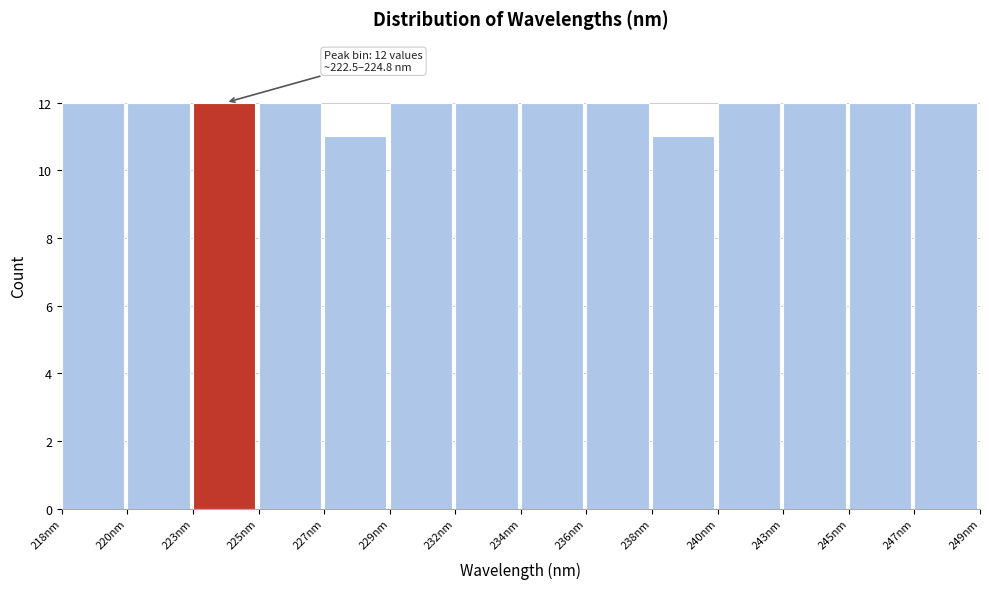

Reading left to right, transcribe all the data shown in this chart.

218nm=12	220nm=12	223nm=12	225nm=12	227nm=11	229nm=12	232nm=12	234nm=12	236nm=12	238nm=11	240nm=12	243nm=12	245nm=12	247nm=12